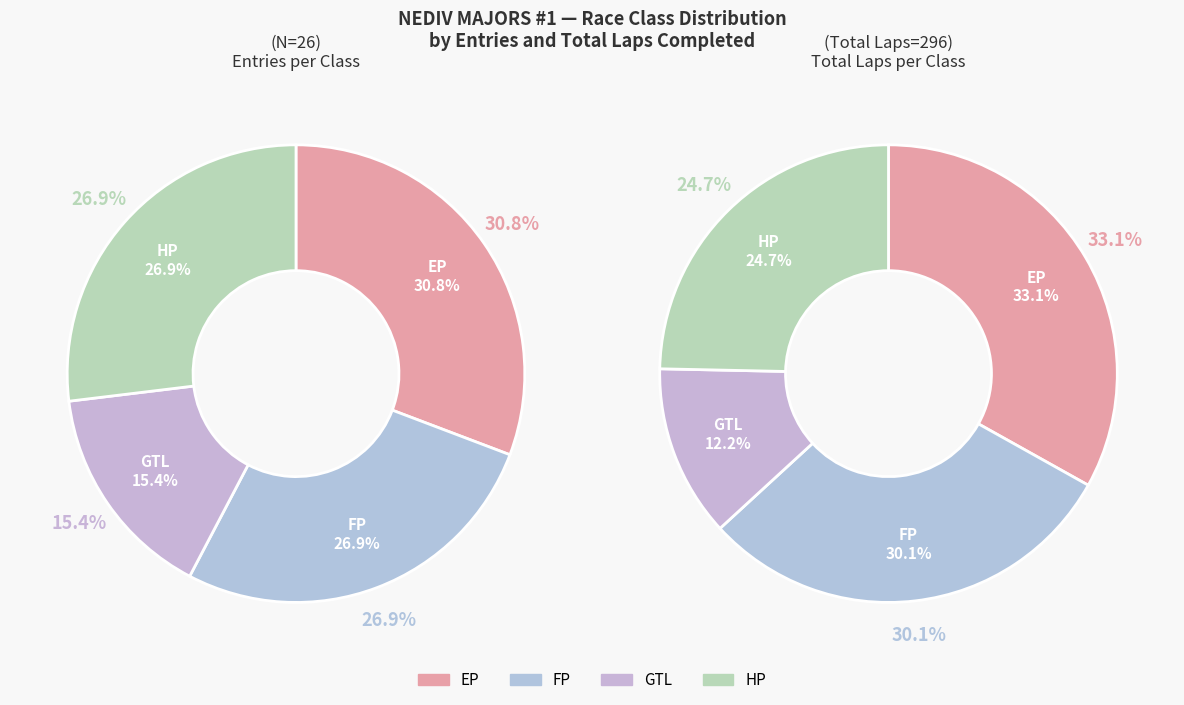

What is the change in value from EP to GTL?

-4